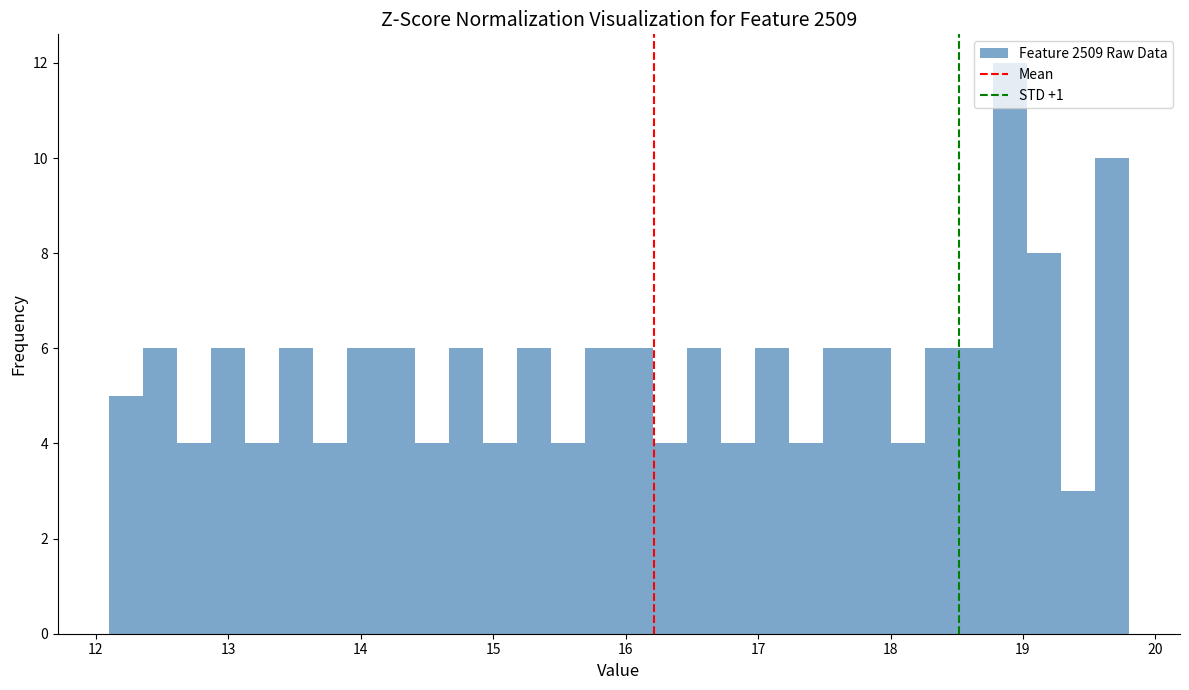

Around what value on the x-axis is the tallest bar? Give the approximate position of its centre, as read against the axis.

18.9